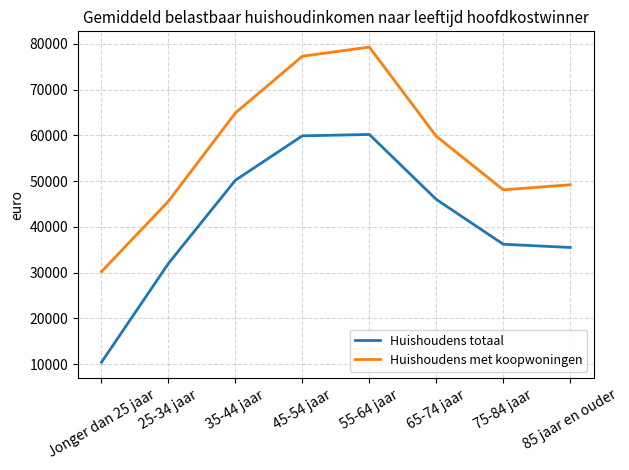

Which series has the widest spread of values?

Huishoudens totaal